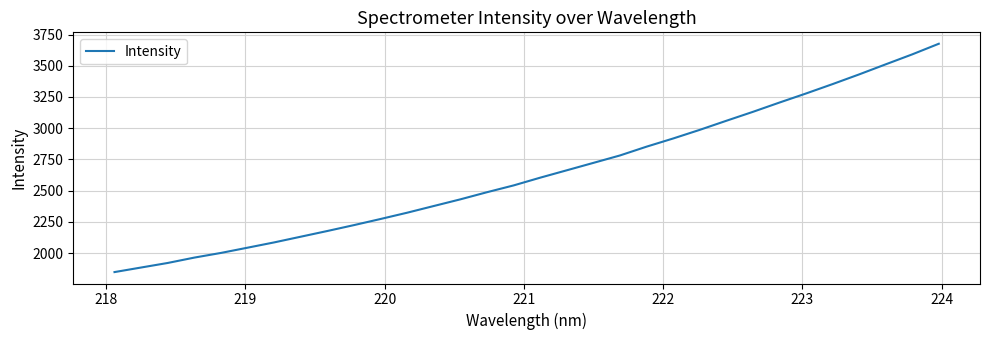

What is the difference between the maximum and minimum values?

1828.1